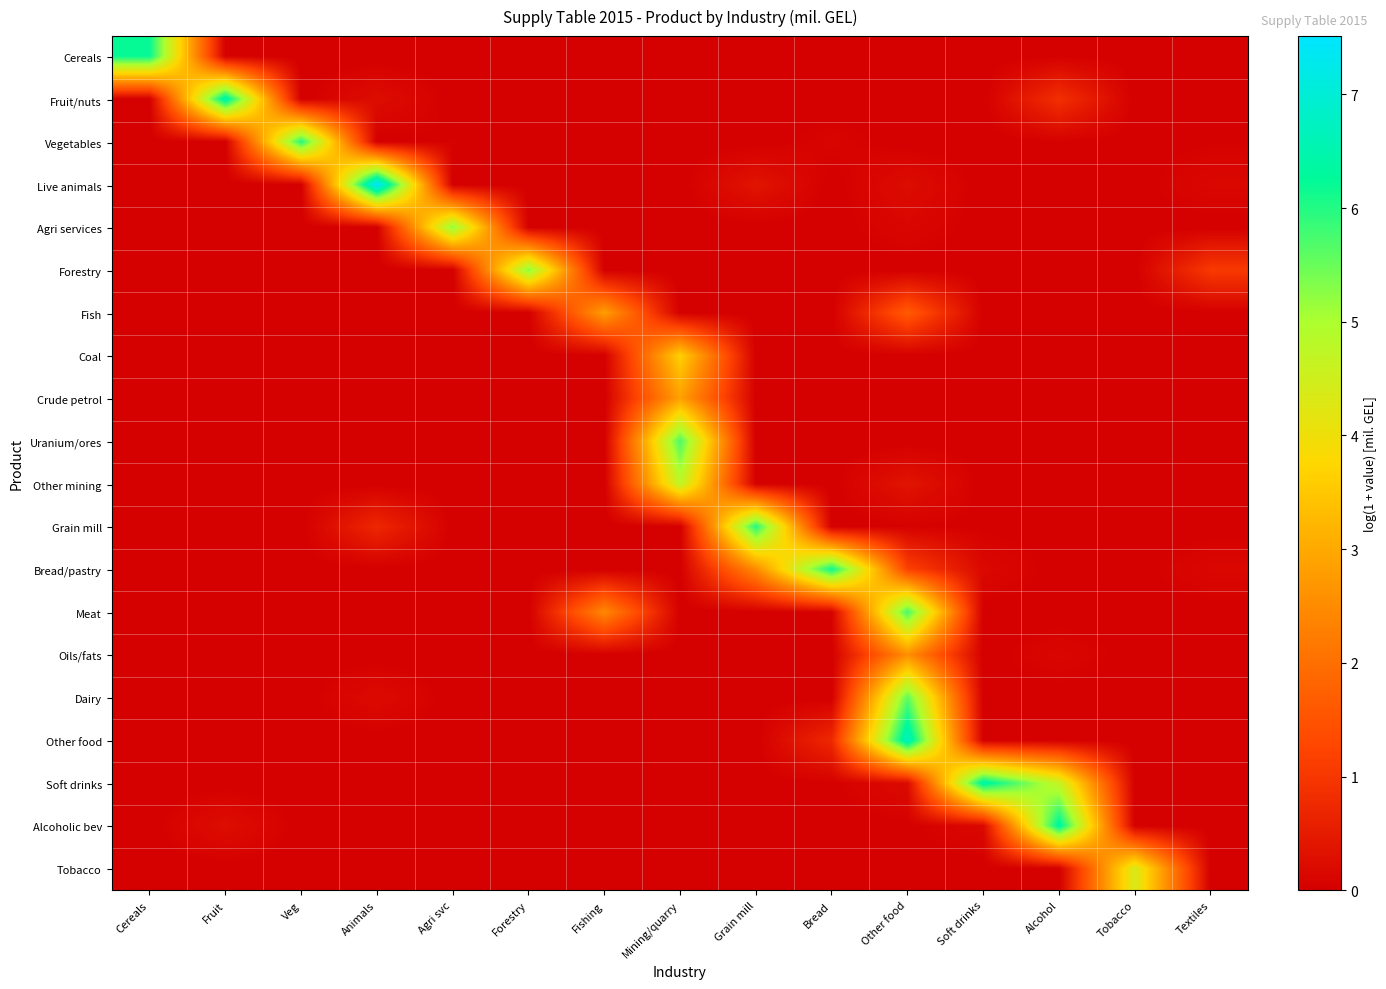

What is the spread (max minus min) of values at Soft drinks?

6.5